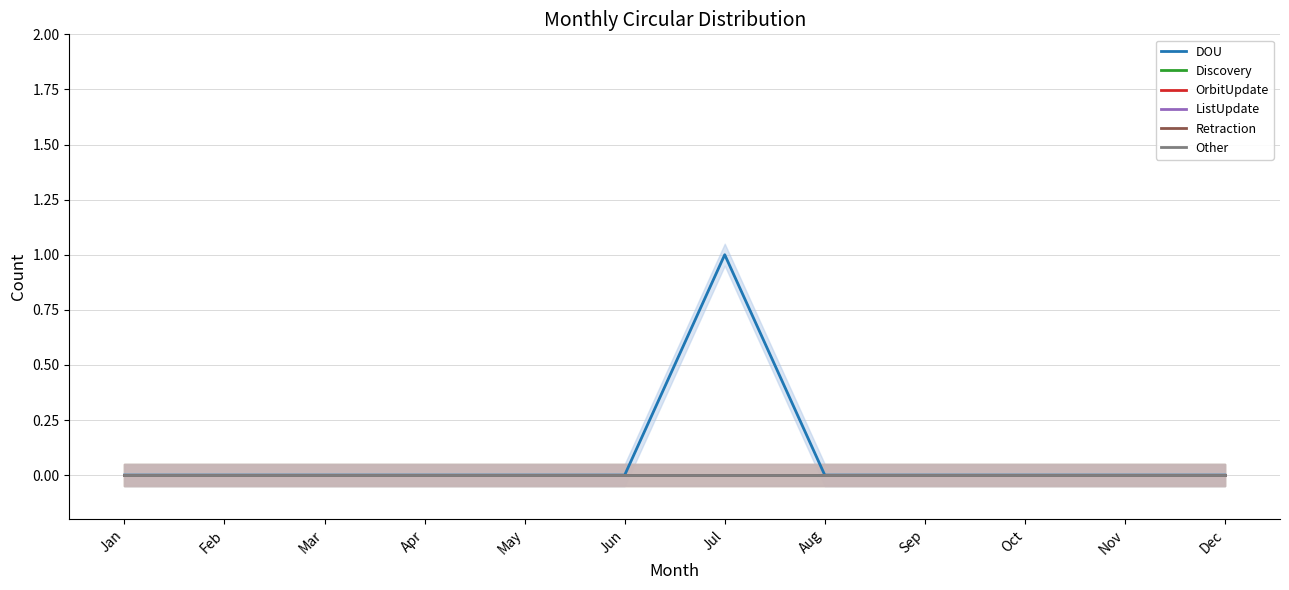

True or false: Discovery and Other cross at least once.

False